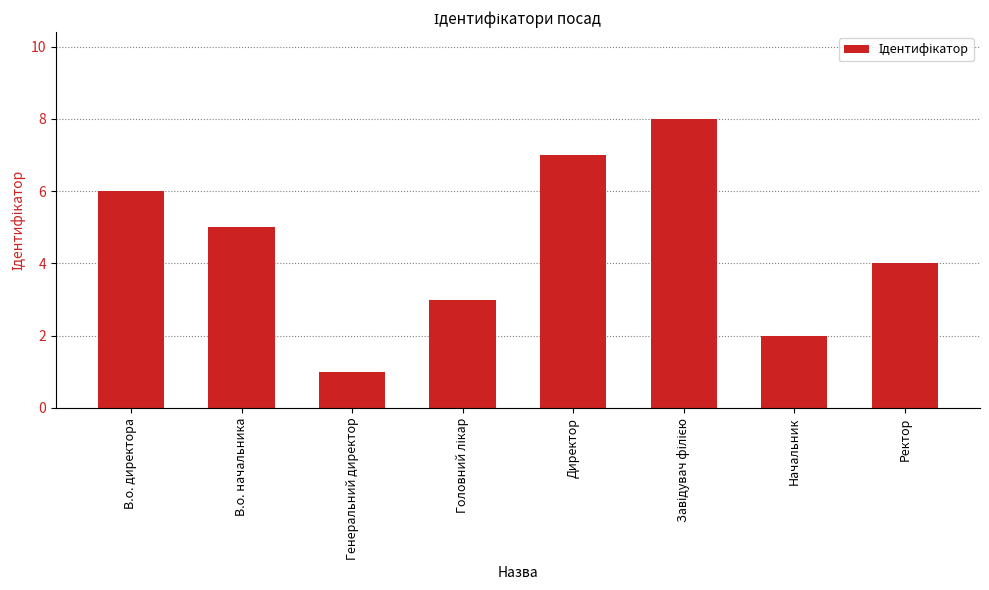

The chart shows a value of 2 at Начальник. True or false?

True